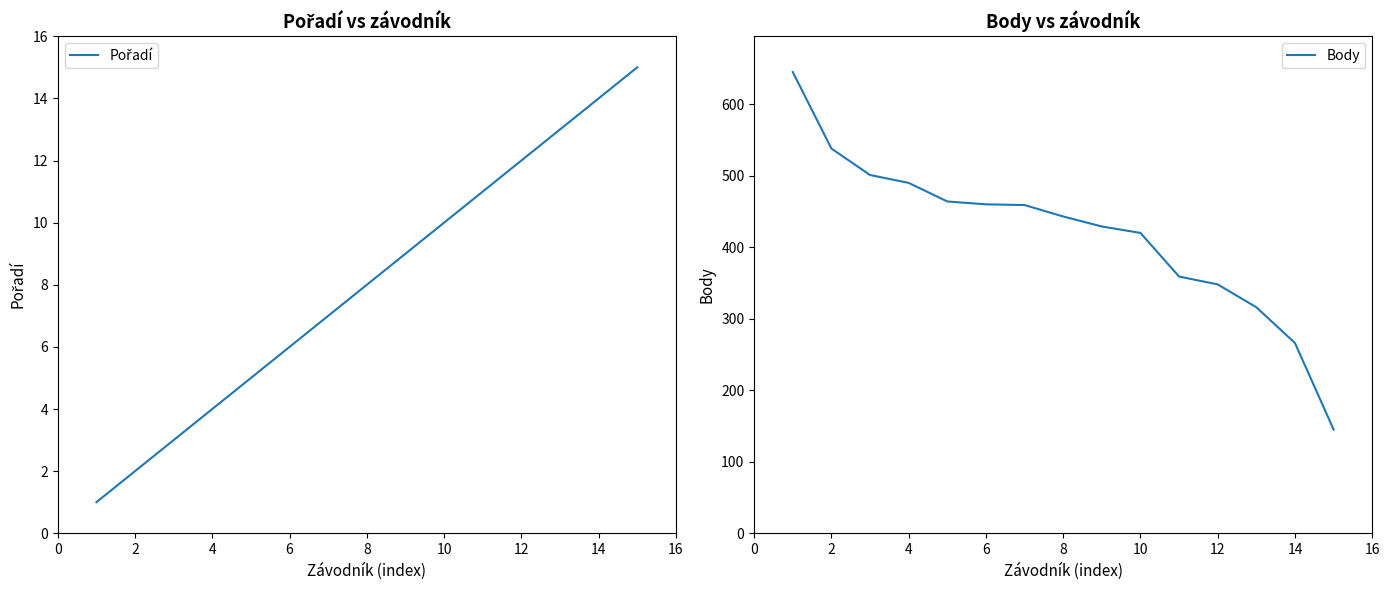

Which series has the largest range (max minus min)?

Body